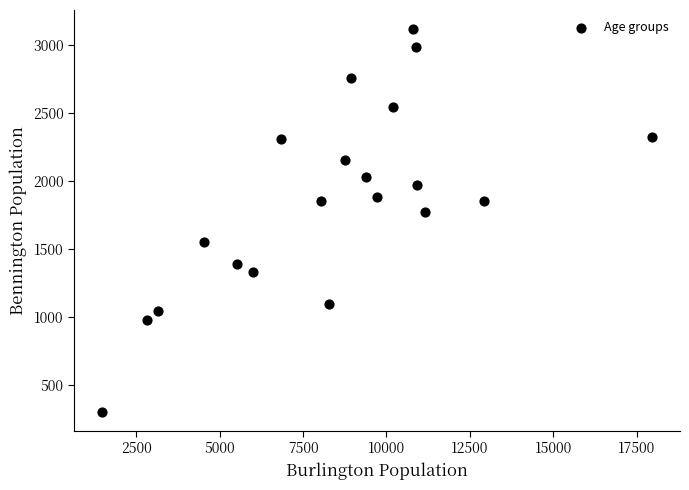

What is the range of X values (max minus min)?

16514